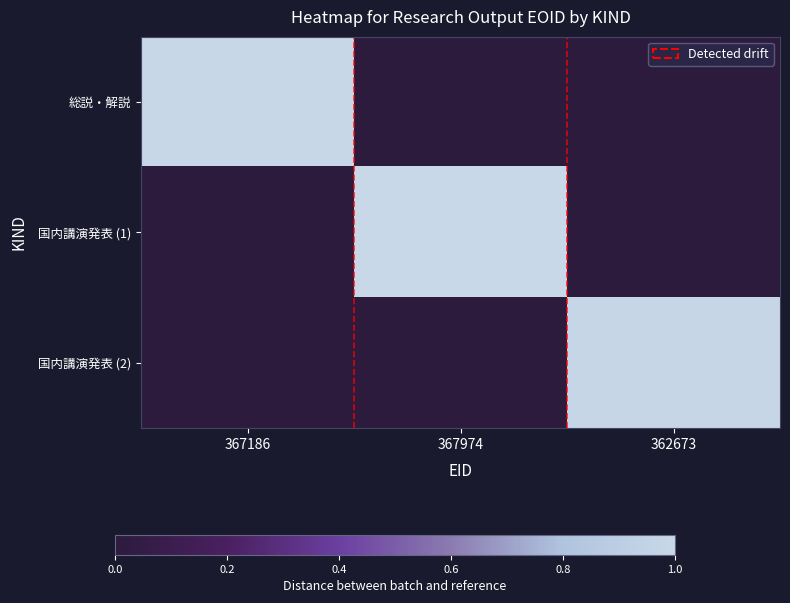

How many data points does each series have?

3